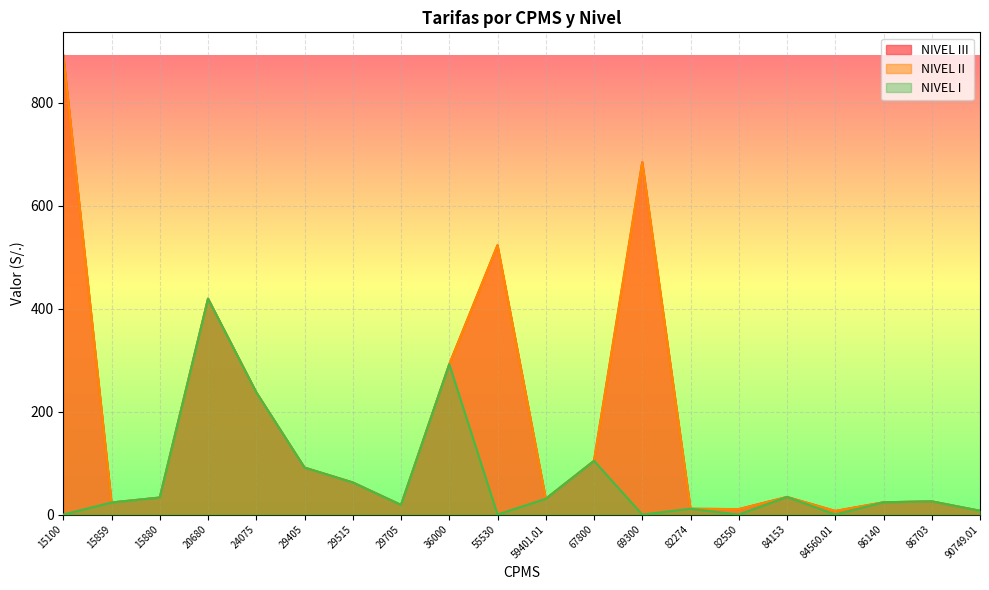

What is the value of the NIVEL III point at the 19th from the left?

25.7